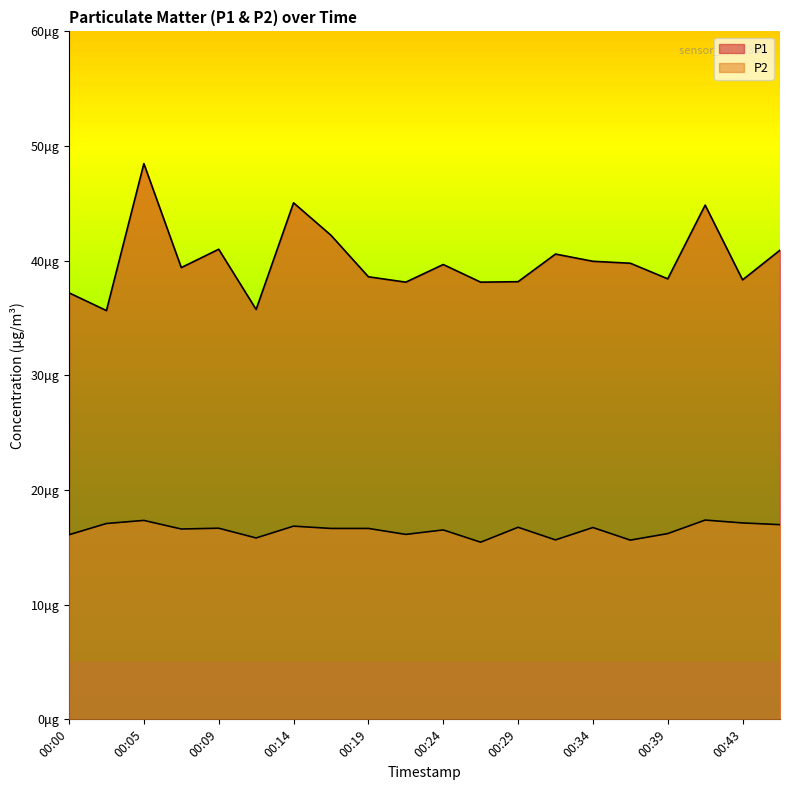

Which series changed the most between 00:19 and 00:24?

P1